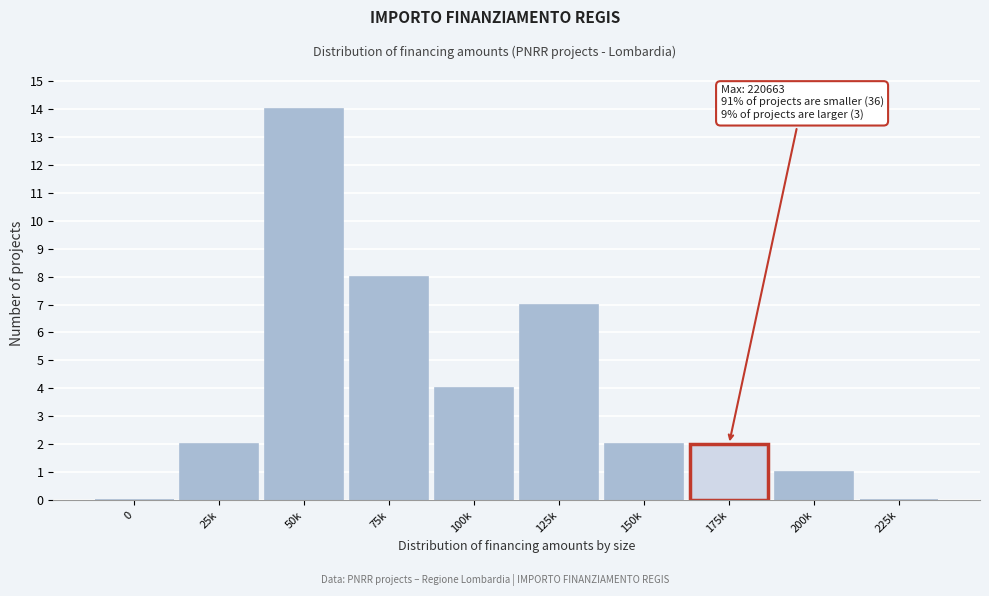

Reading left to right, transcribe all the data shown in this chart.

0=0	25k=2	50k=14	75k=8	100k=4	125k=7	150k=2	175k=2	200k=1	225k=0